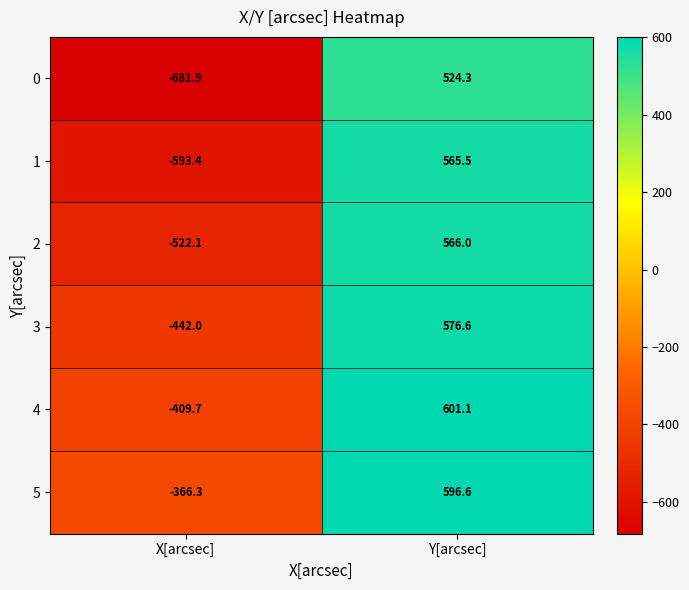

At which category is the sum across all series the highest?

Y[arcsec]